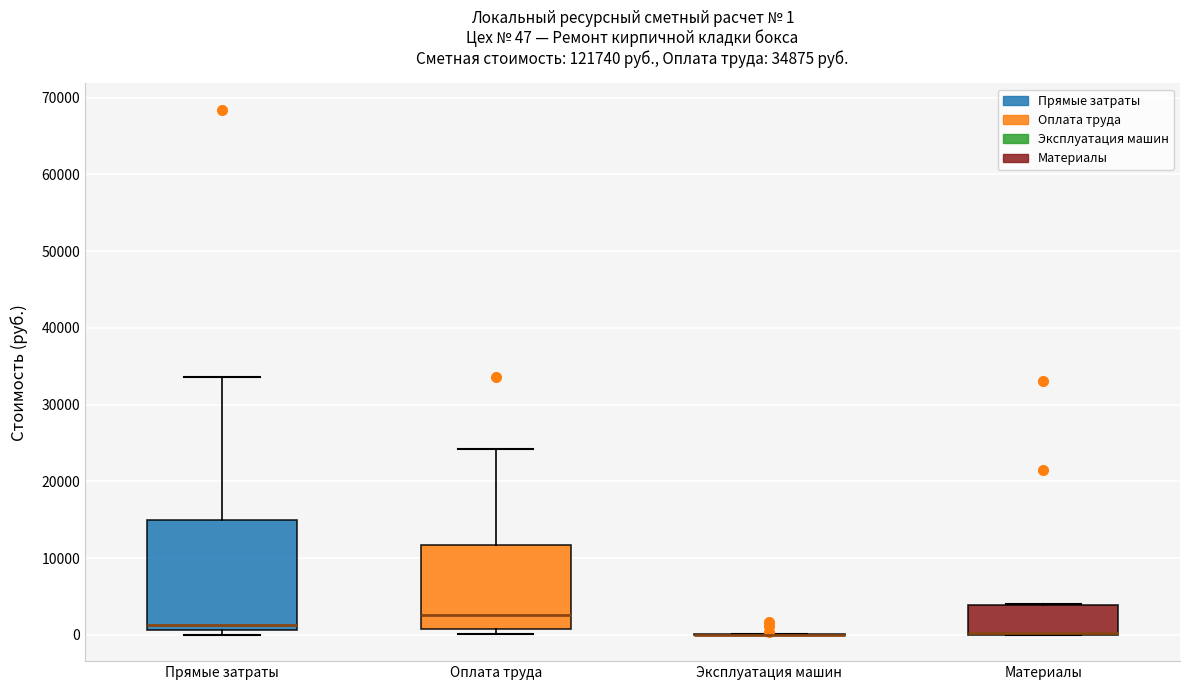

Comparing the boxes themselves (not the whiskers), which one is the tallest?

Прямые затраты